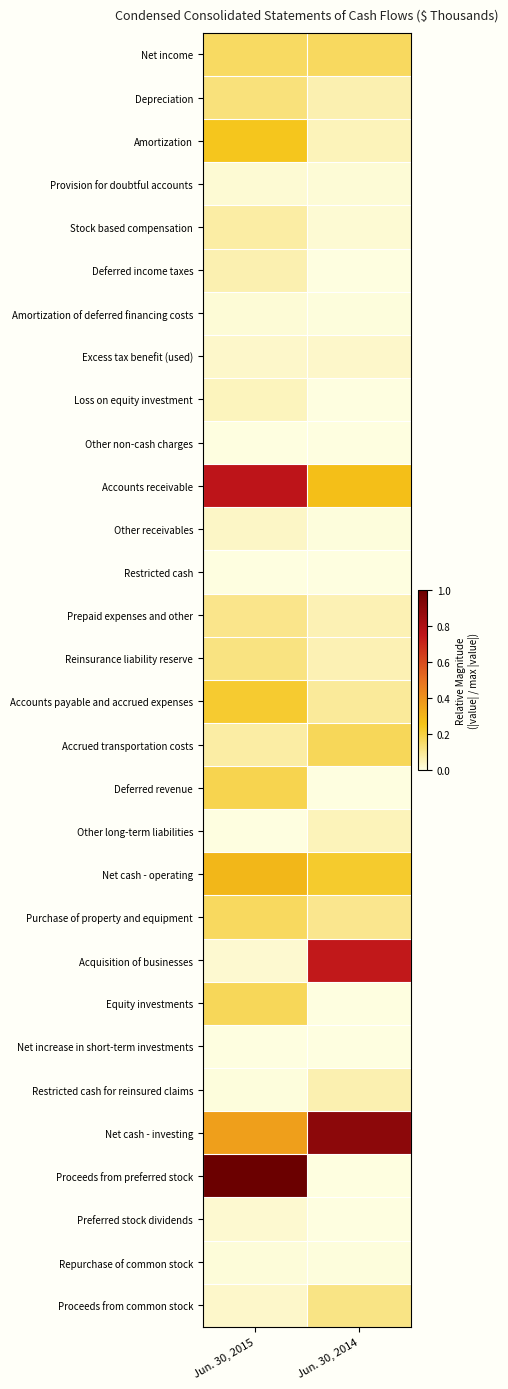

Reading right to left, extract all data points from this chart.

Net income: Jun. 30, 2014=0.2	Jun. 30, 2015=0.2
Depreciation: Jun. 30, 2014=0.1	Jun. 30, 2015=0.1
Amortization: Jun. 30, 2014=0.0	Jun. 30, 2015=0.2
Provision for doubtful accounts: Jun. 30, 2014=0.0	Jun. 30, 2015=0.0
Stock based compensation: Jun. 30, 2014=0.0	Jun. 30, 2015=0.1
Deferred income taxes: Jun. 30, 2014=0.0	Jun. 30, 2015=0.1
Amortization of deferred financing costs: Jun. 30, 2014=0.0	Jun. 30, 2015=0.0
Excess tax benefit (used): Jun. 30, 2014=0.0	Jun. 30, 2015=0.0
Loss on equity investment: Jun. 30, 2014=0.0	Jun. 30, 2015=0.0
Other non-cash charges: Jun. 30, 2014=0.0	Jun. 30, 2015=0.0
Accounts receivable: Jun. 30, 2014=0.3	Jun. 30, 2015=0.8
Other receivables: Jun. 30, 2014=0.0	Jun. 30, 2015=0.0
Restricted cash: Jun. 30, 2014=0.0	Jun. 30, 2015=0.0
Prepaid expenses and other: Jun. 30, 2014=0.1	Jun. 30, 2015=0.1
Reinsurance liability reserve: Jun. 30, 2014=0.1	Jun. 30, 2015=0.1
Accounts payable and accrued expenses: Jun. 30, 2014=0.1	Jun. 30, 2015=0.2
Accrued transportation costs: Jun. 30, 2014=0.2	Jun. 30, 2015=0.1
Deferred revenue: Jun. 30, 2014=0.0	Jun. 30, 2015=0.2
Other long-term liabilities: Jun. 30, 2014=0.0	Jun. 30, 2015=0.0
Net cash - operating: Jun. 30, 2014=0.2	Jun. 30, 2015=0.3
Purchase of property and equipment: Jun. 30, 2014=0.1	Jun. 30, 2015=0.2
Acquisition of businesses: Jun. 30, 2014=0.7	Jun. 30, 2015=0.0
Equity investments: Jun. 30, 2014=0.0	Jun. 30, 2015=0.2
Net increase in short-term investments: Jun. 30, 2014=0.0	Jun. 30, 2015=0.0
Restricted cash for reinsured claims: Jun. 30, 2014=0.1	Jun. 30, 2015=0.0
Net cash - investing: Jun. 30, 2014=0.9	Jun. 30, 2015=0.4
Proceeds from preferred stock: Jun. 30, 2014=0.0	Jun. 30, 2015=1.0
Preferred stock dividends: Jun. 30, 2014=0.0	Jun. 30, 2015=0.0
Repurchase of common stock: Jun. 30, 2014=0.0	Jun. 30, 2015=0.0
Proceeds from common stock: Jun. 30, 2014=0.1	Jun. 30, 2015=0.0